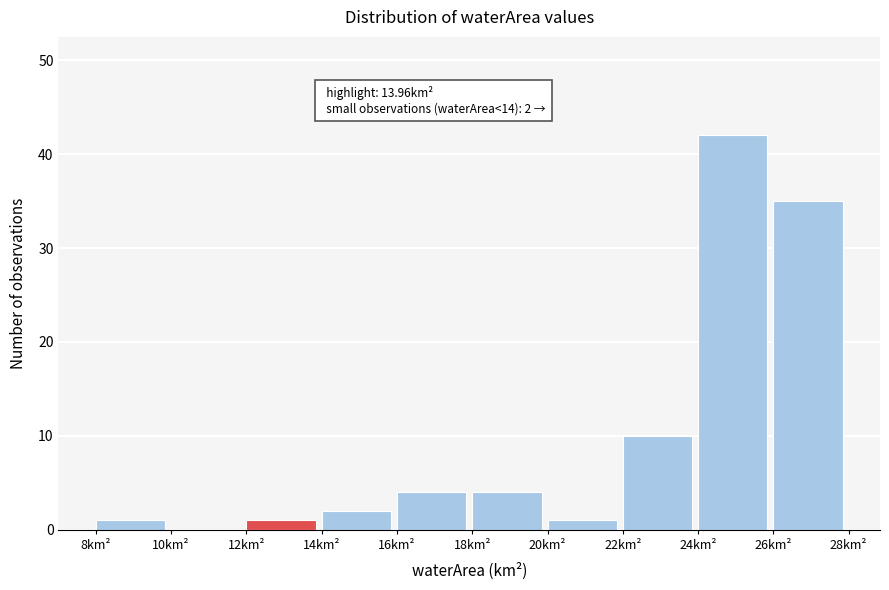

Which range on the x-axis has the tallest bar?

24 to 26